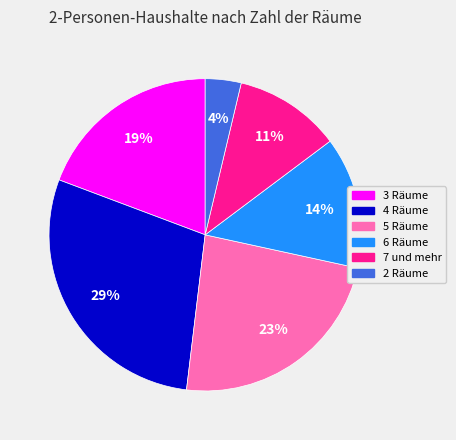

Is it true that 5 Räume is 23% of the pie?

True